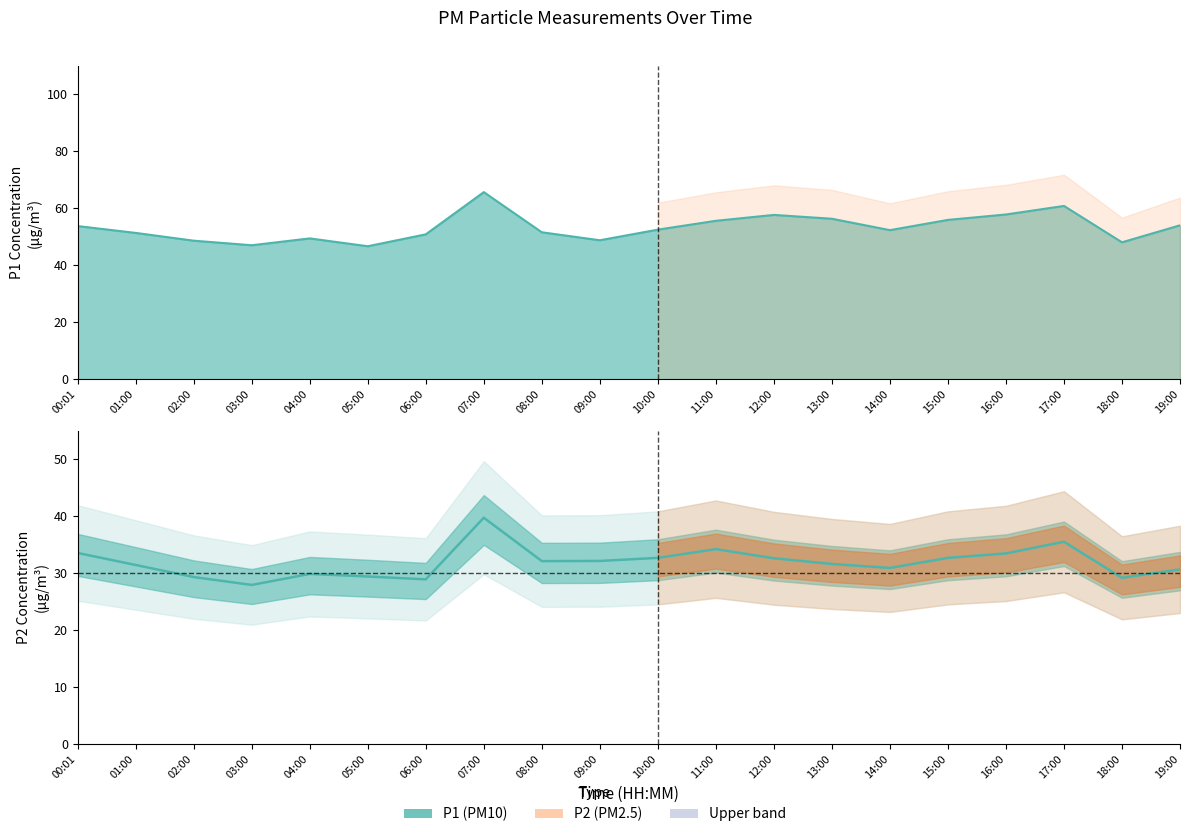

Between 01:00 and 06:00, which is larger?

01:00